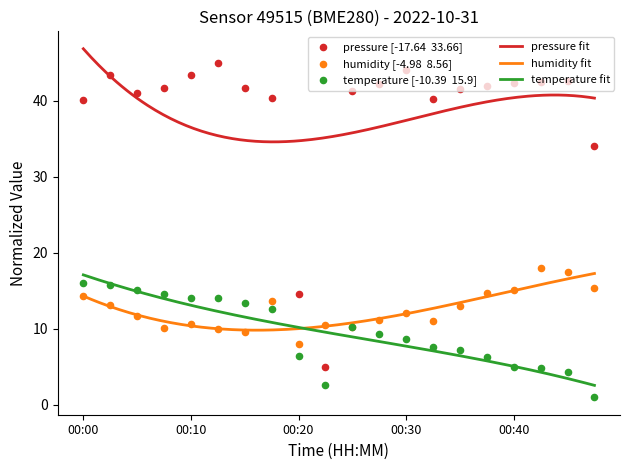

Which series reaches the minimum Y coordinate?

temperature